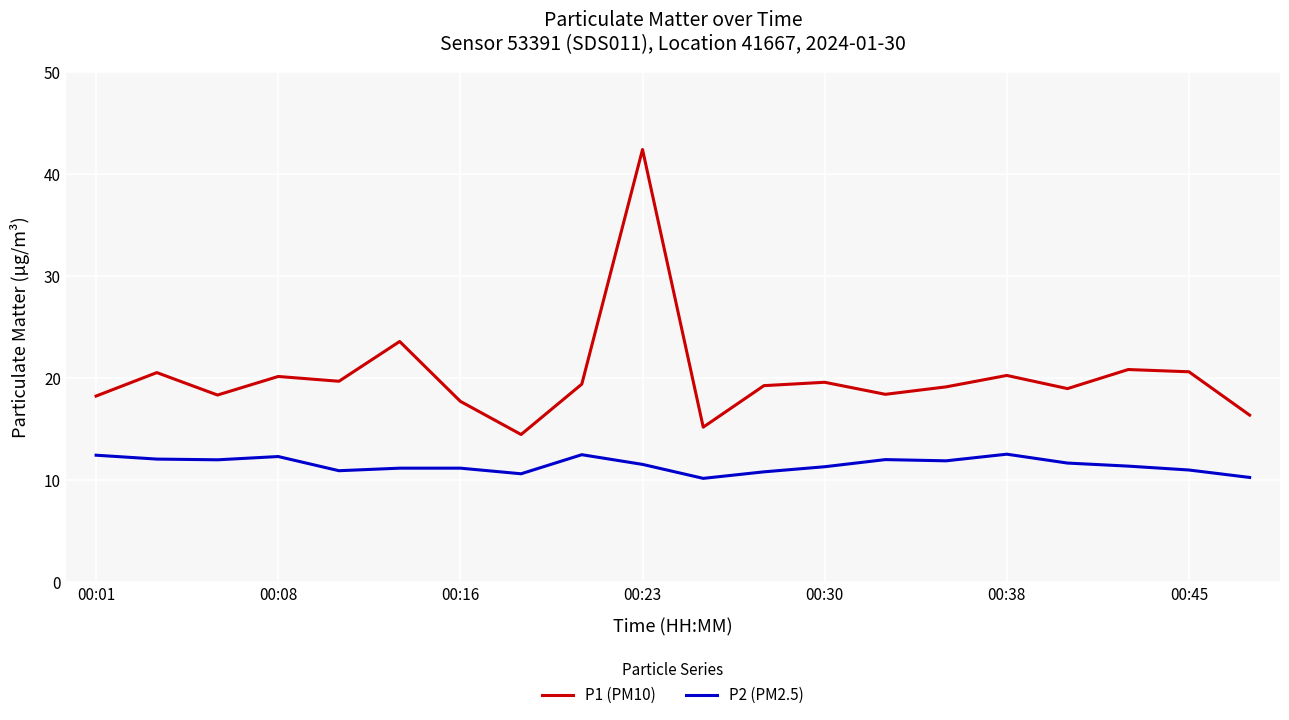

Is this an area chart (filled region under the line)?

No